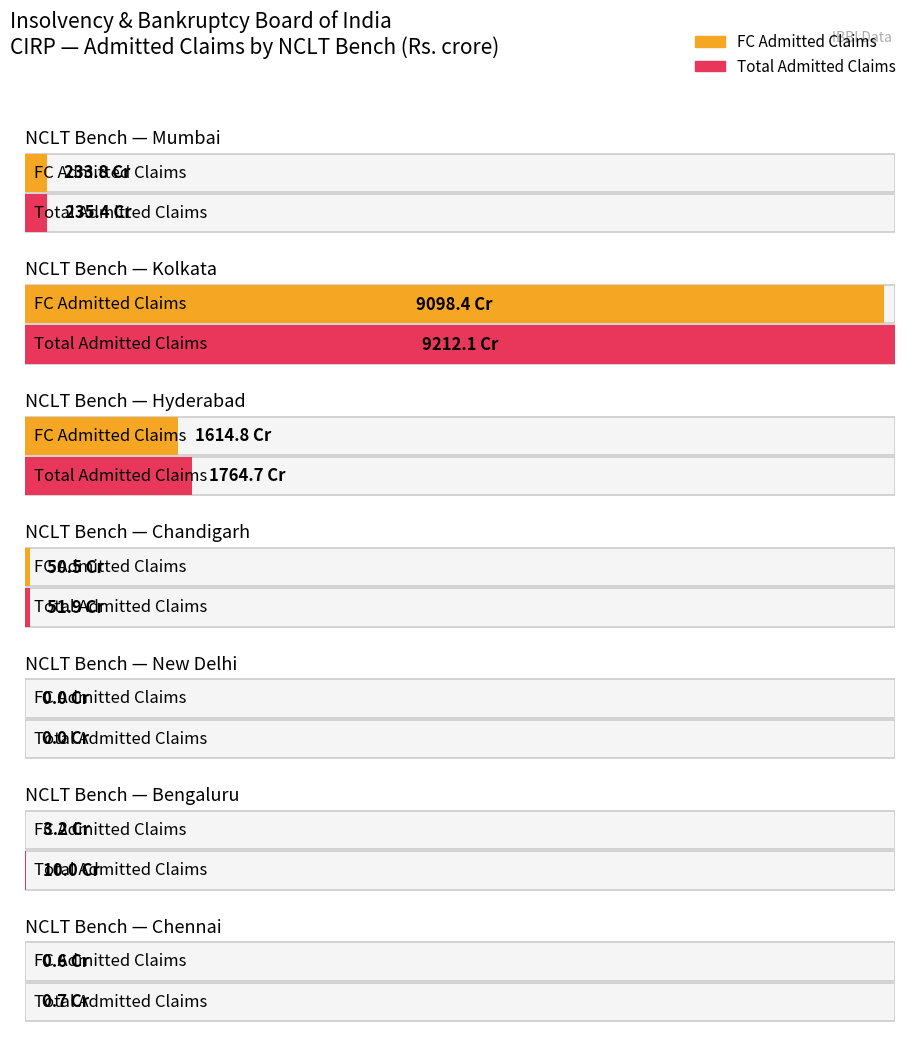

What is the label of the 11th bar from the right?

Chandigarh